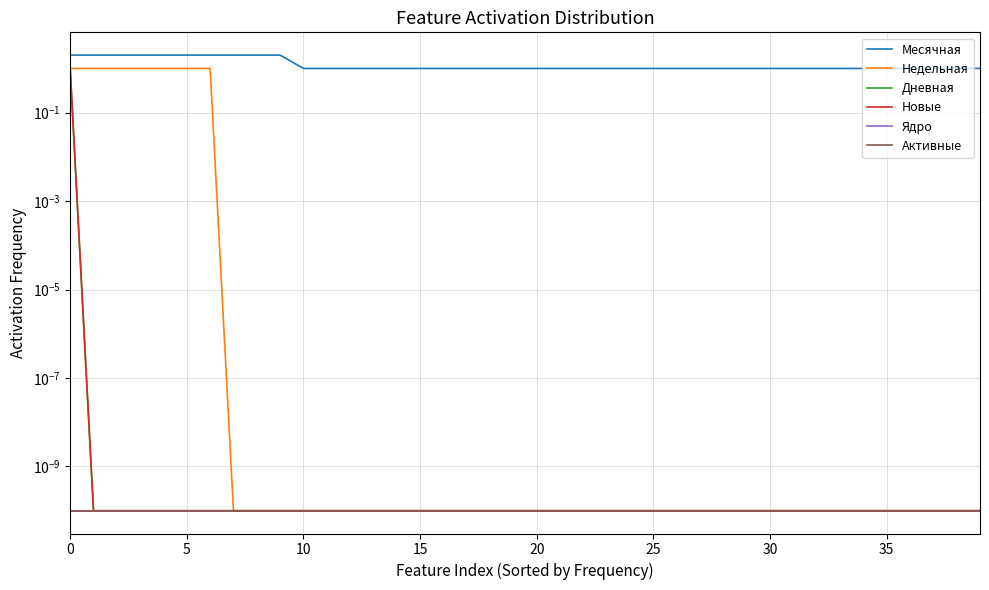

True or false: Активные and Ядро intersect in this chart.

False